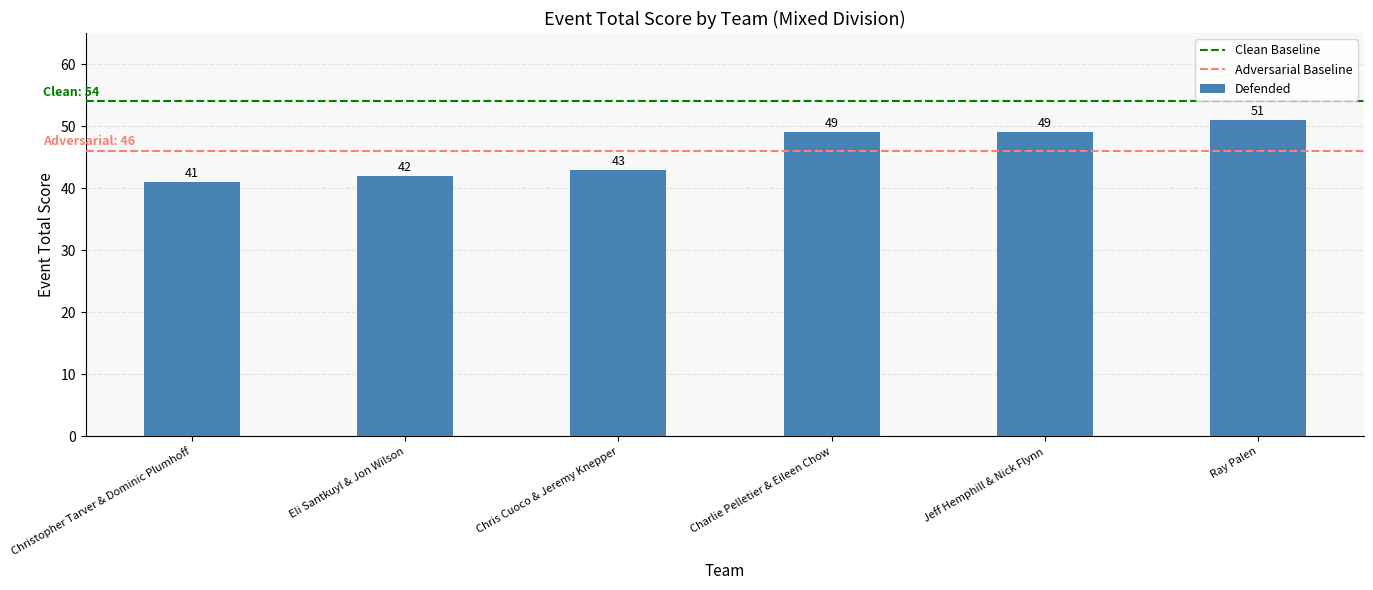

What is the greatest value displayed?

51